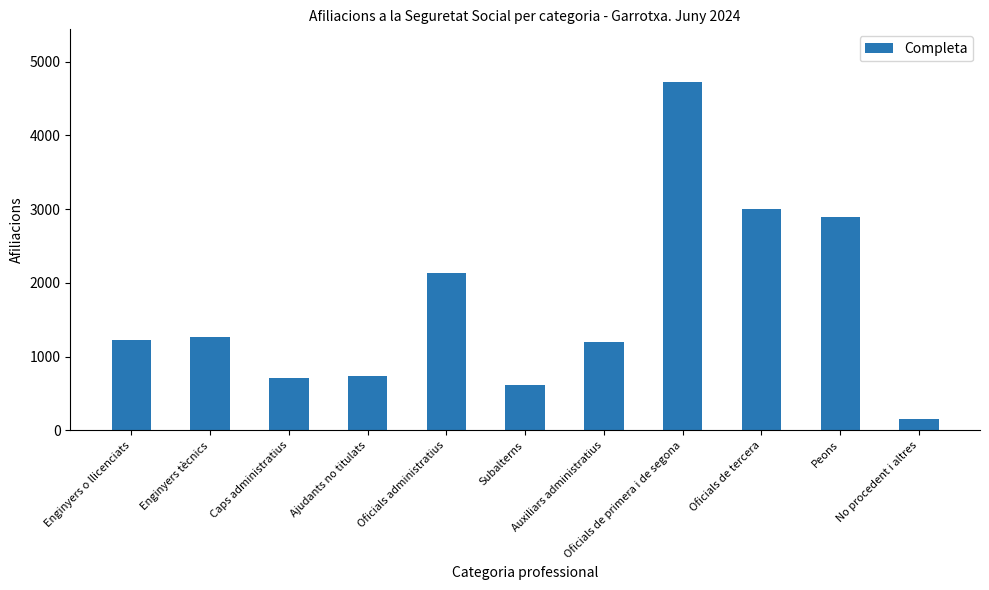

What is the difference between the maximum and second lowest values?

4110